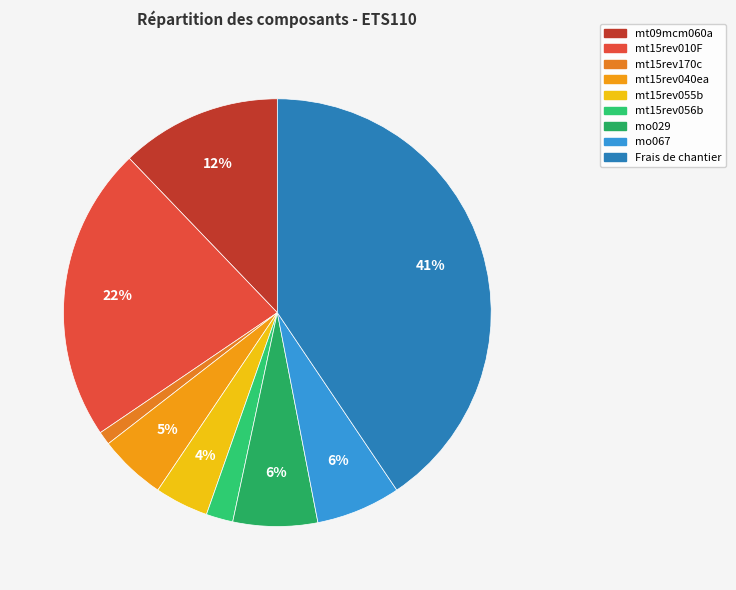

What is the largest slice in the pie chart?

Frais de chantier